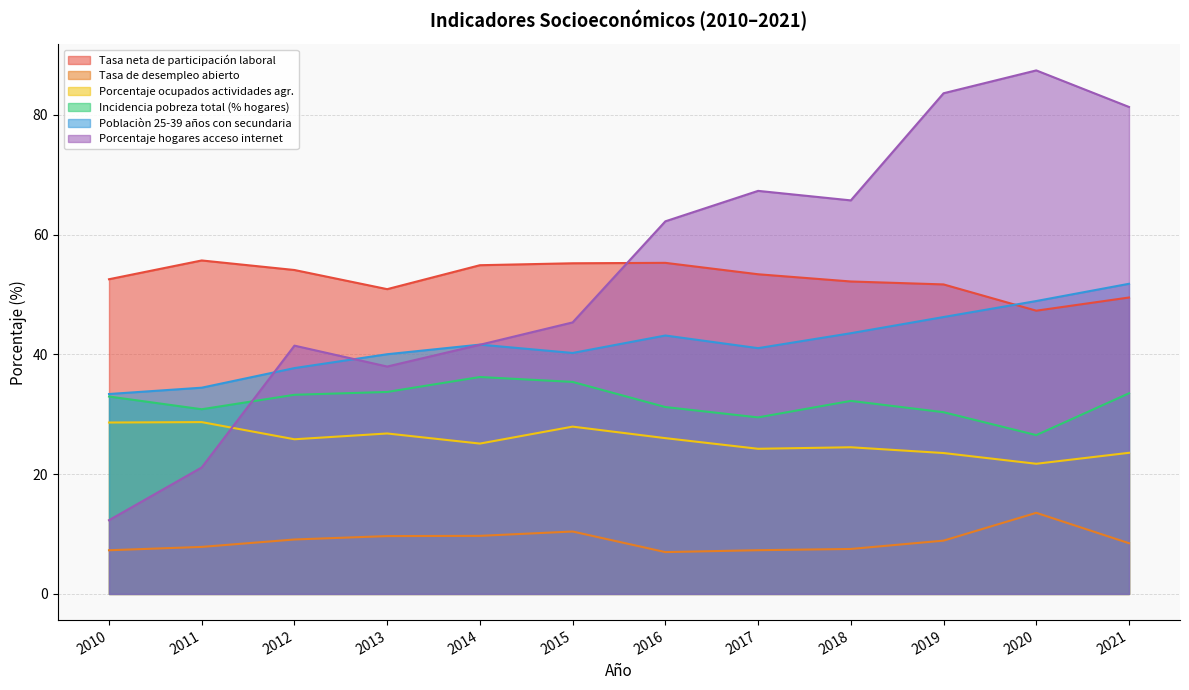

How many categories are shown in the chart?

12